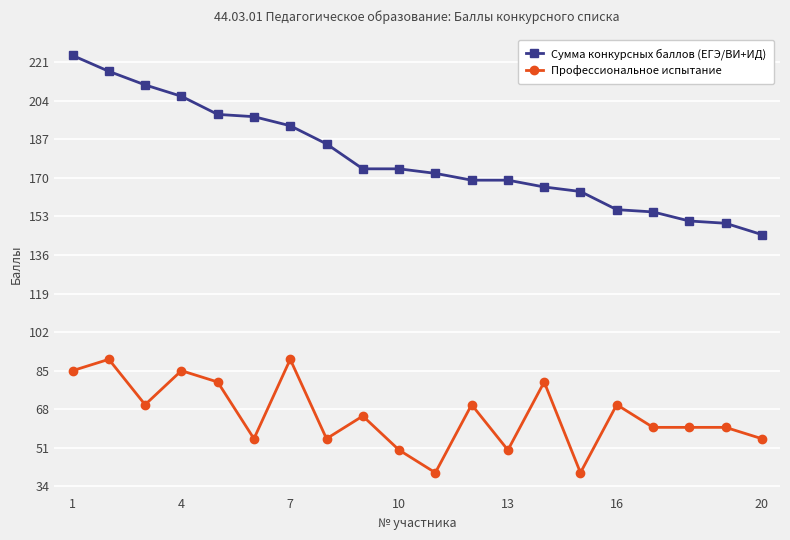

True or false: Профессиональное испытание has more than 2 points higher than both neighbors.

True